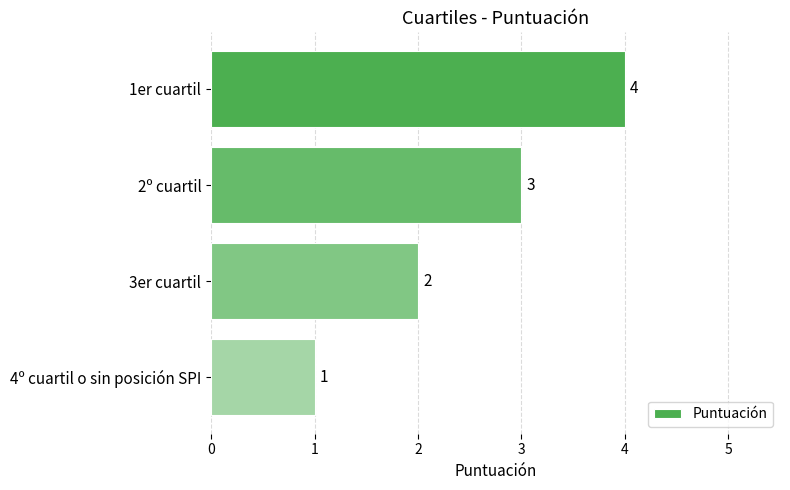

Are the bars horizontal?

Yes